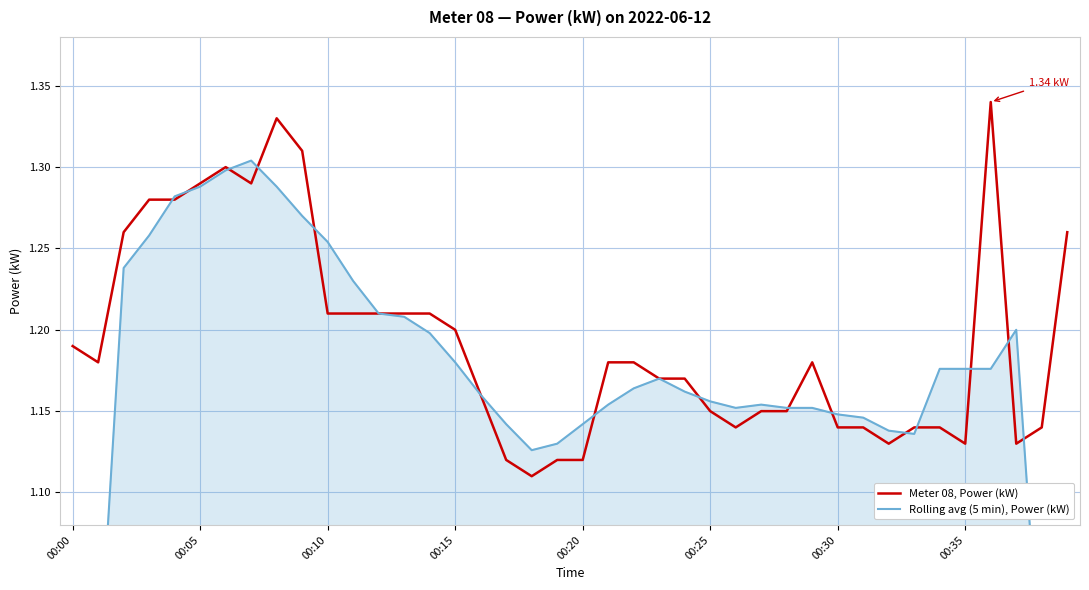

The value of Rolling avg (5 min), Power (kW) at 26 is 0.7. True or false?

False